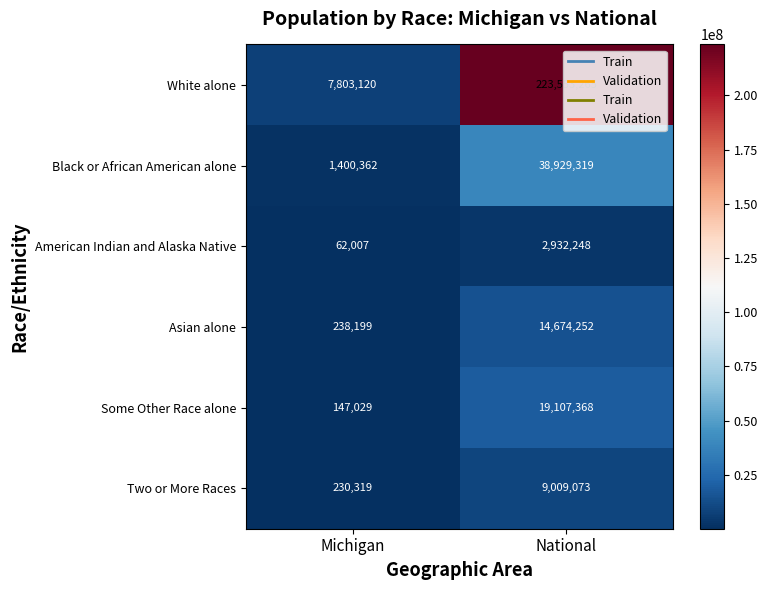

Which series changed the most between Michigan and National?

White alone